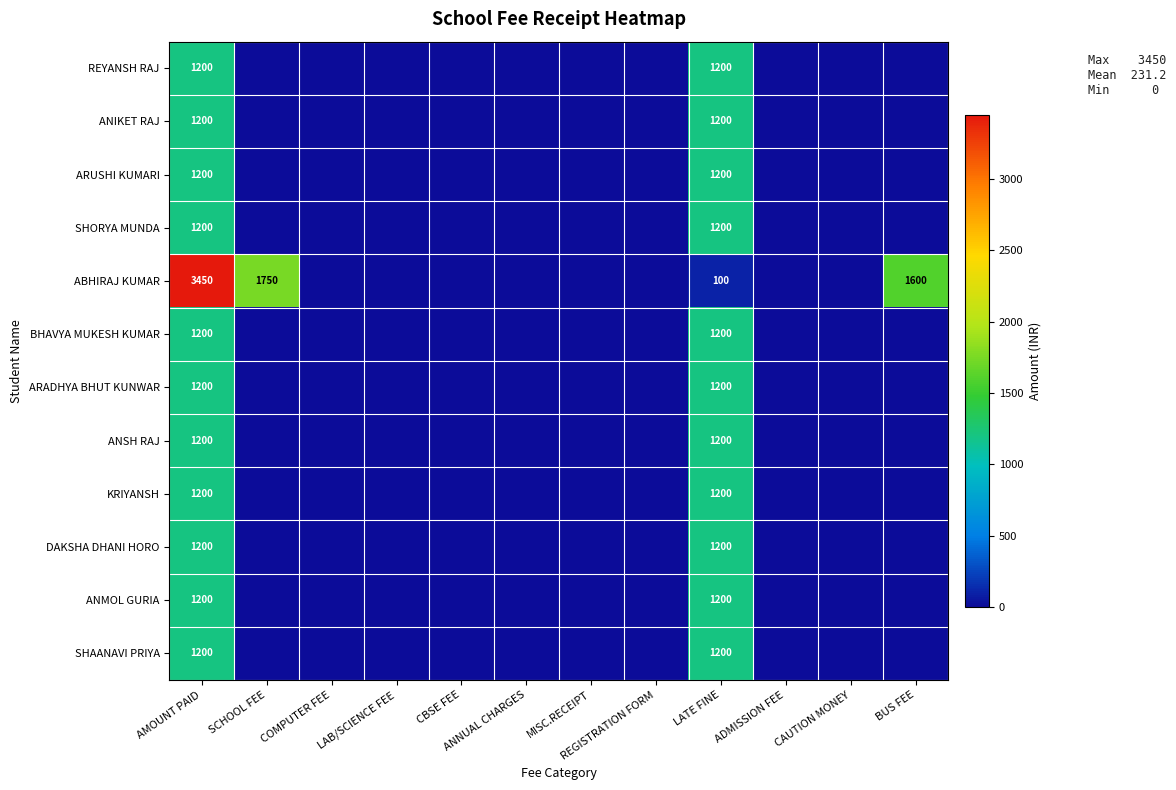

The value of ABHIRAJ KUMAR at SCHOOL FEE is 2519. True or false?

False